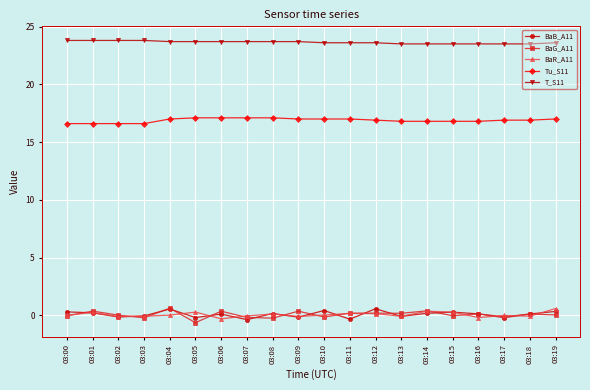

What is the value of the Tu_S11 point at the 13th from the left?

16.9